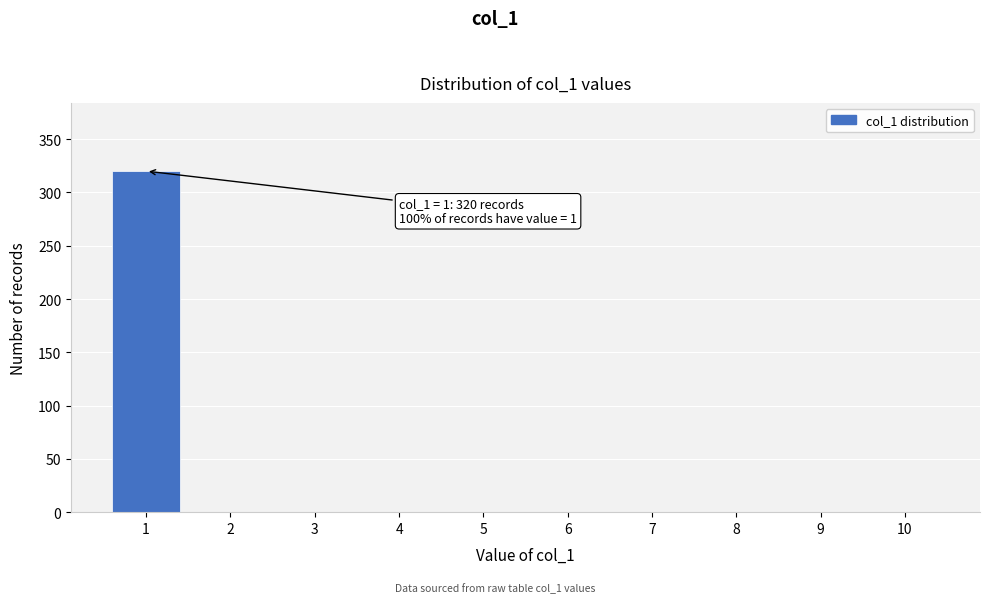

Reading right to left, what are all the values shown in this chart?

10=0	9=0	8=0	7=0	6=0	5=0	4=0	3=0	2=0	1=320